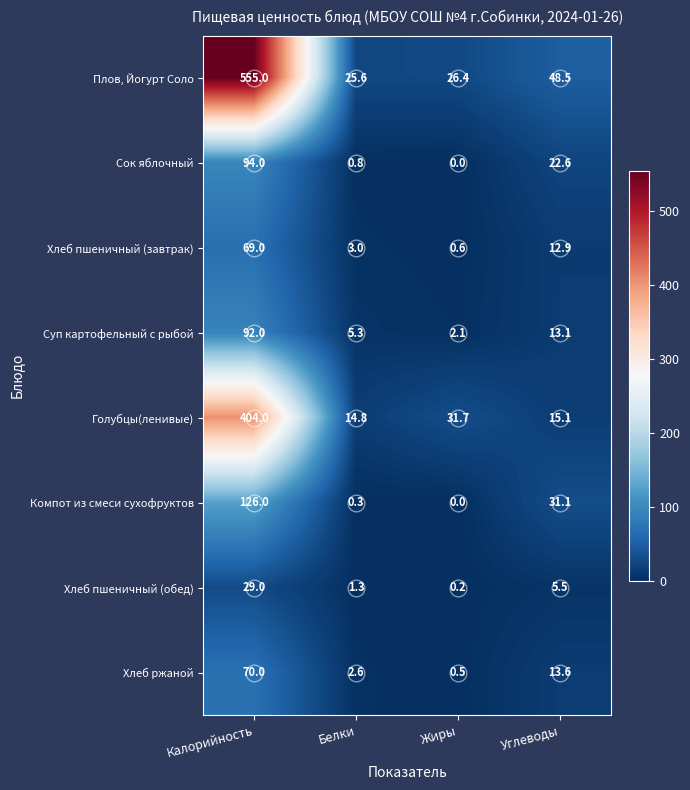

Is it true that Хлеб пшеничный (обед) equals 1.8 at Белки?

False